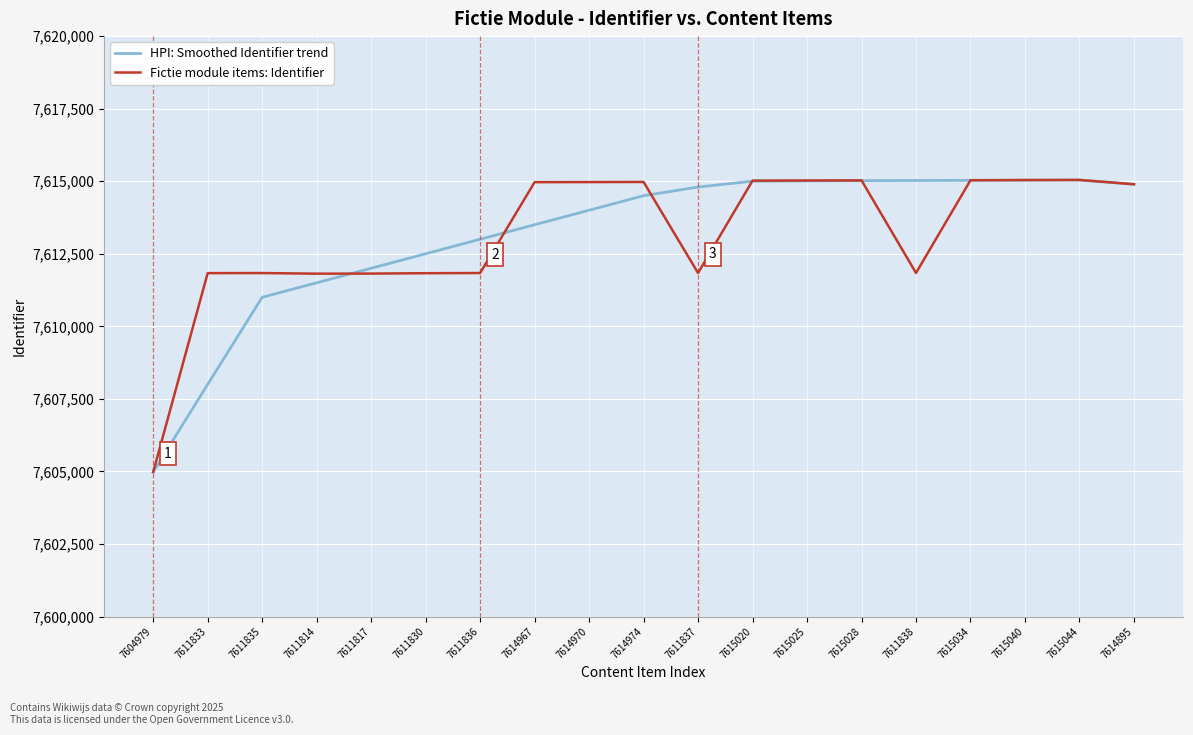

Which series has the largest range (max minus min)?

Fictie module items: Identifier